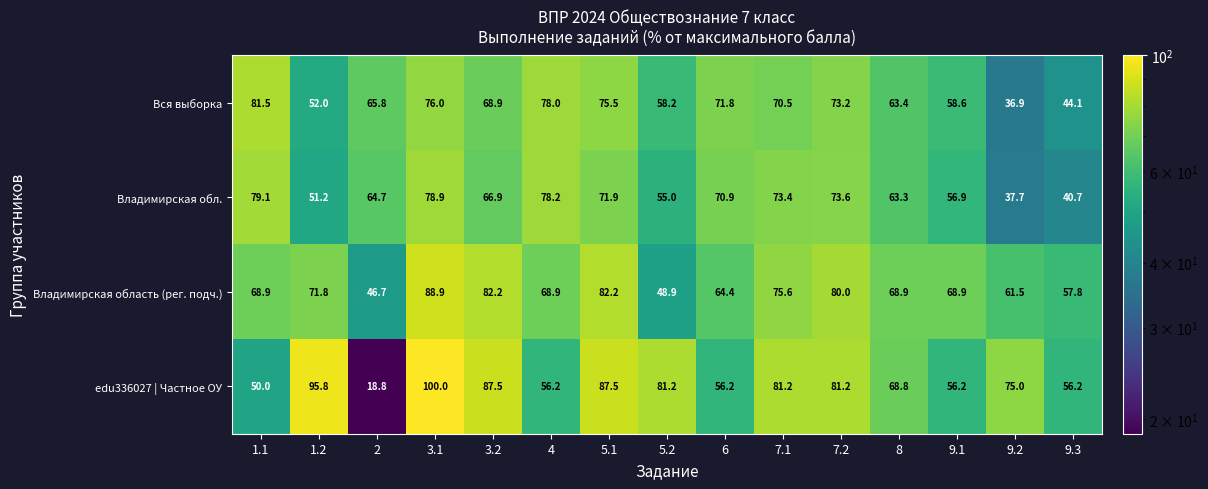

Rank the series at 7.2 from lowest to highest value.

Вся выборка, Владимирская обл., Владимирская область (рег. подч.), edu336027 | Частное ОУ